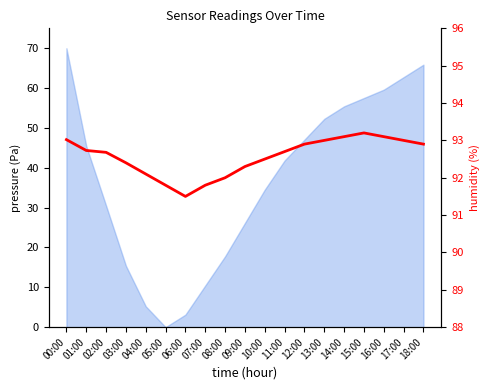

What is the change in value from 00:00 to 14:00?

+0.1